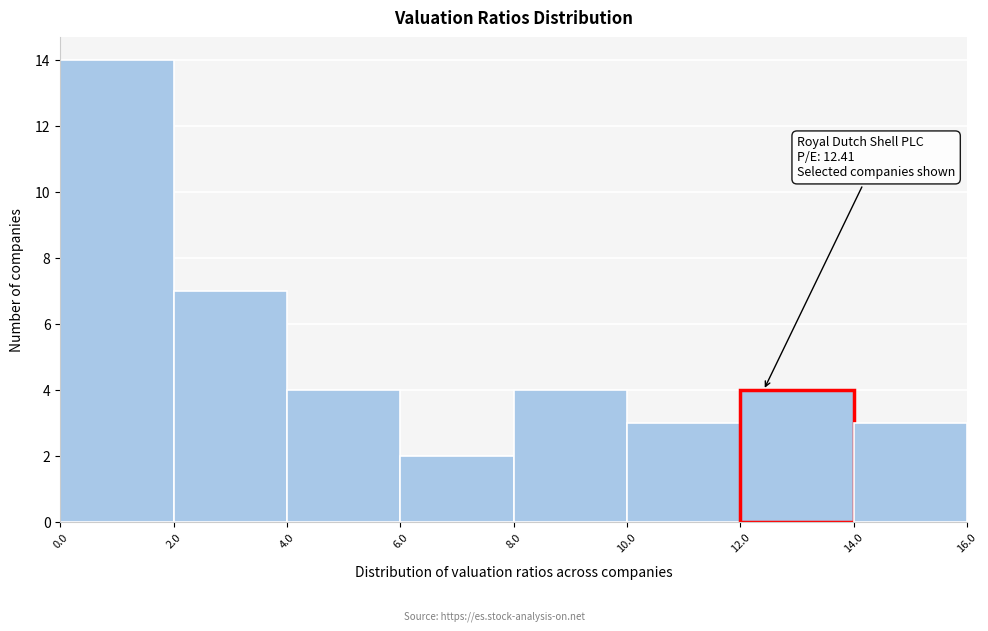

Over which range of the x-axis is the bar tallest?

0.0 to 2.0